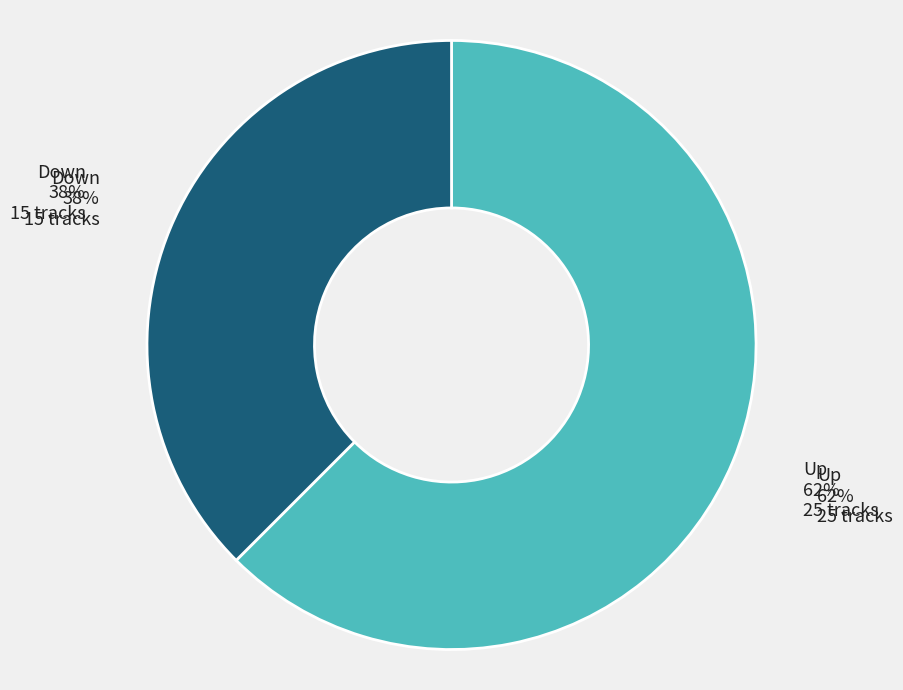

To the nearest percent, what is the combined percentage of down and up?

100%